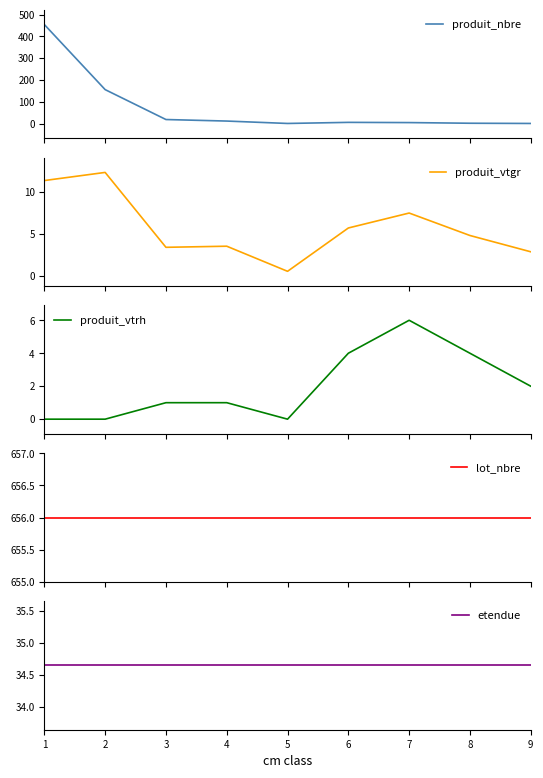

Where is produit_vtgr nearest to the value 6?

6